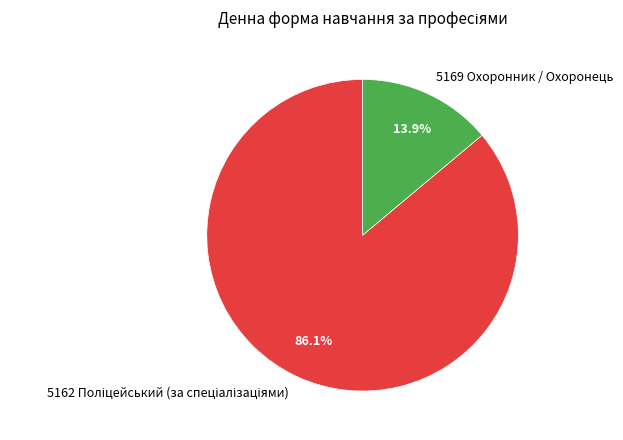

Count the number of slices in the pie.

2